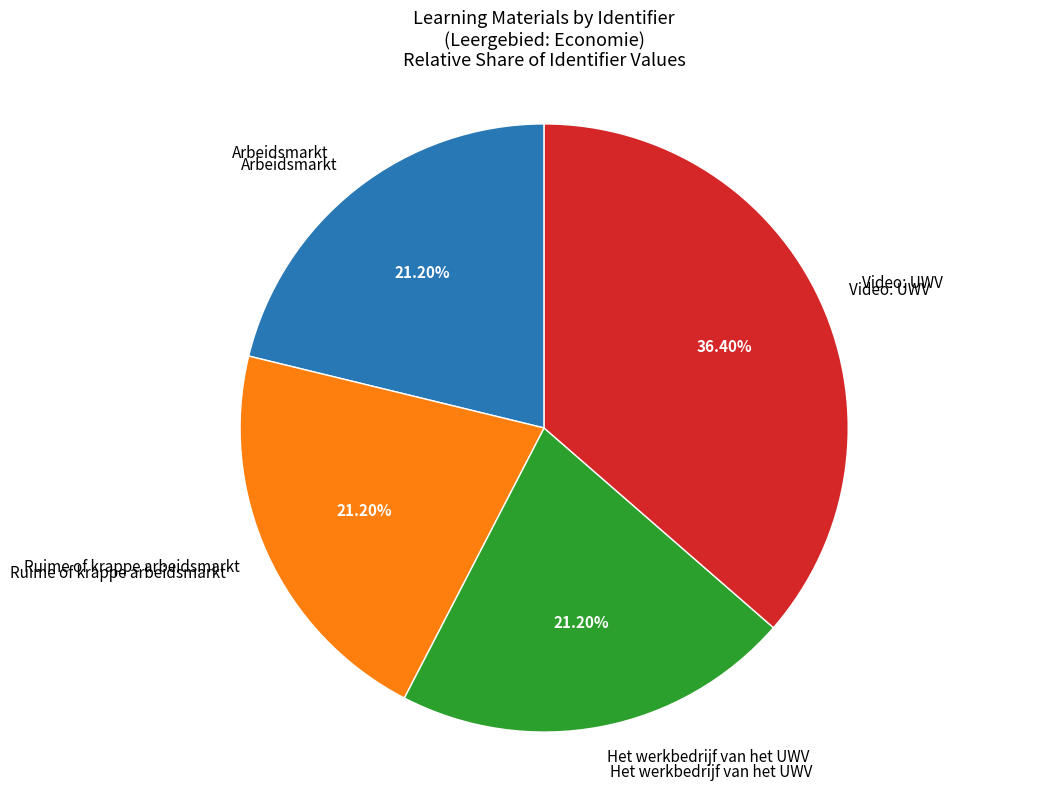

Does any single category account for the majority?

No